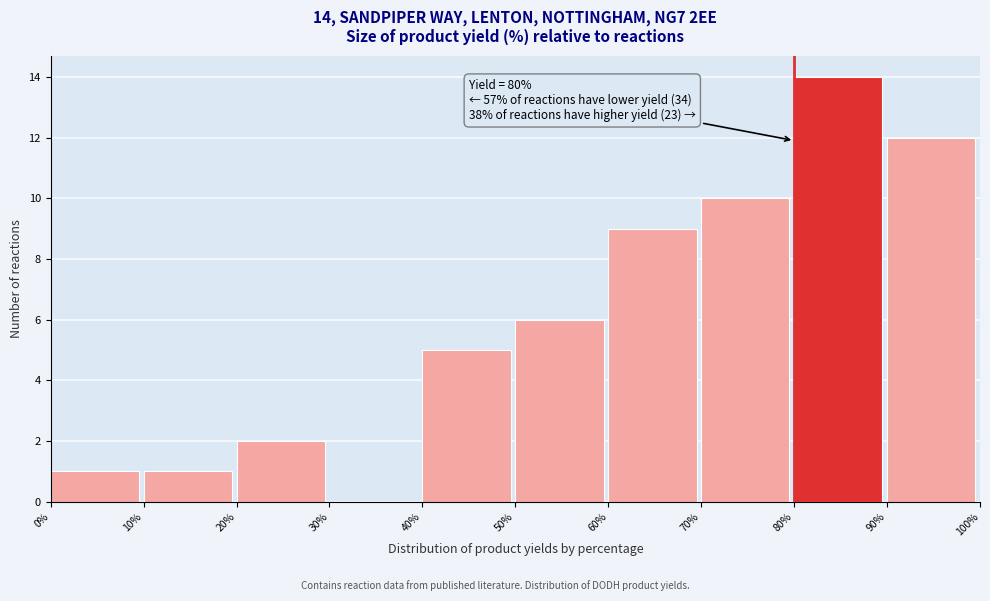

Which range on the x-axis has the tallest bar?

80% to 90%